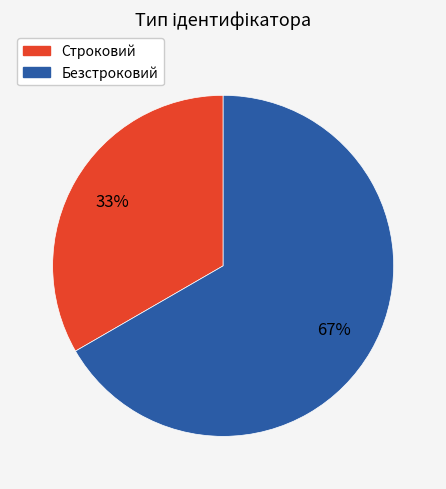

To the nearest percent, what portion does Безстроковий represent?

67%